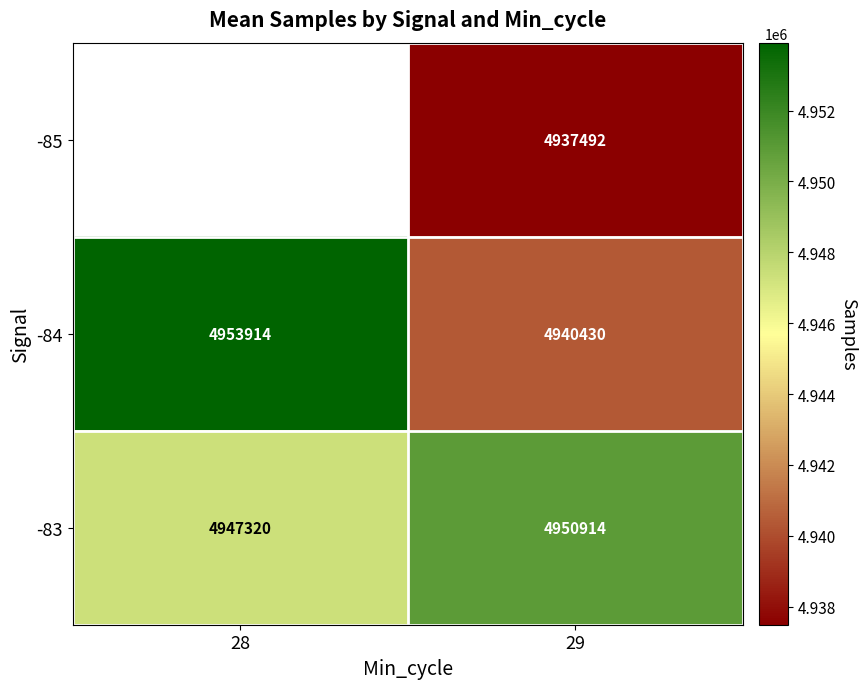

Rank the series at 29 from highest to lowest value.

-83, -84, -85